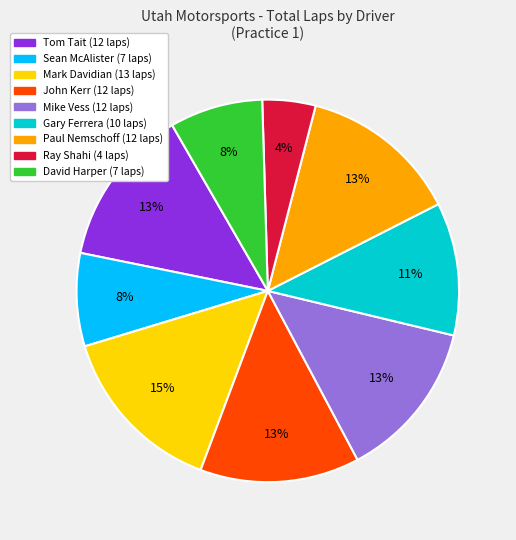

What percentage is the Paul Nemschoff slice, to the nearest percent?

13%